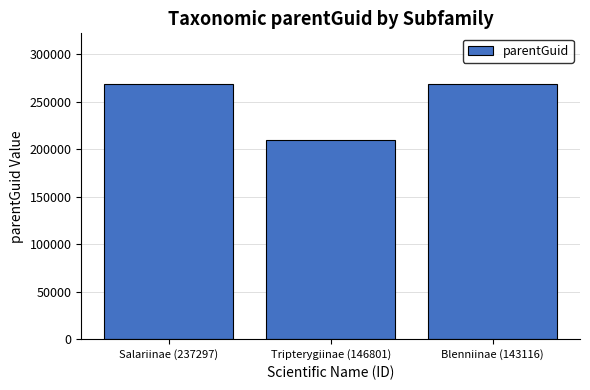

What is the change in value from Tripterygiinae (146801) to Blenniinae (143116)?

+58421